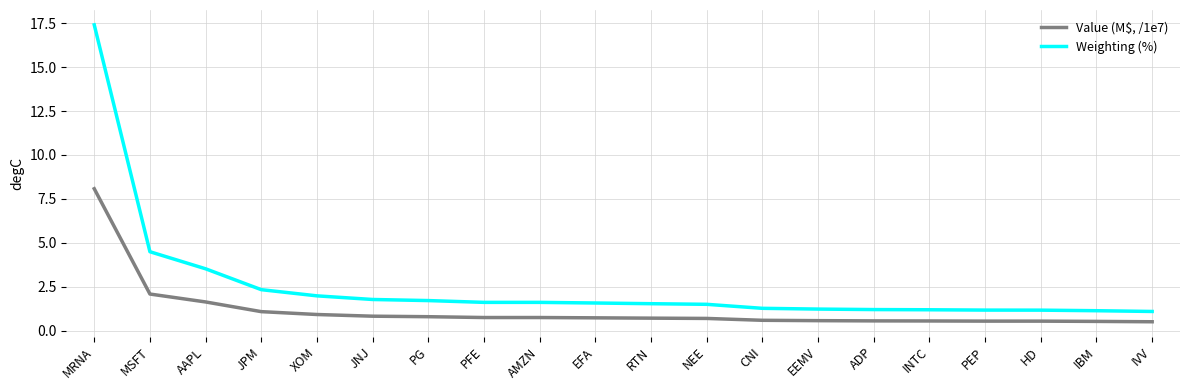

Rank the series by their maximum value, from lowest to highest.

Value (M$, /1e7), Weighting (%)